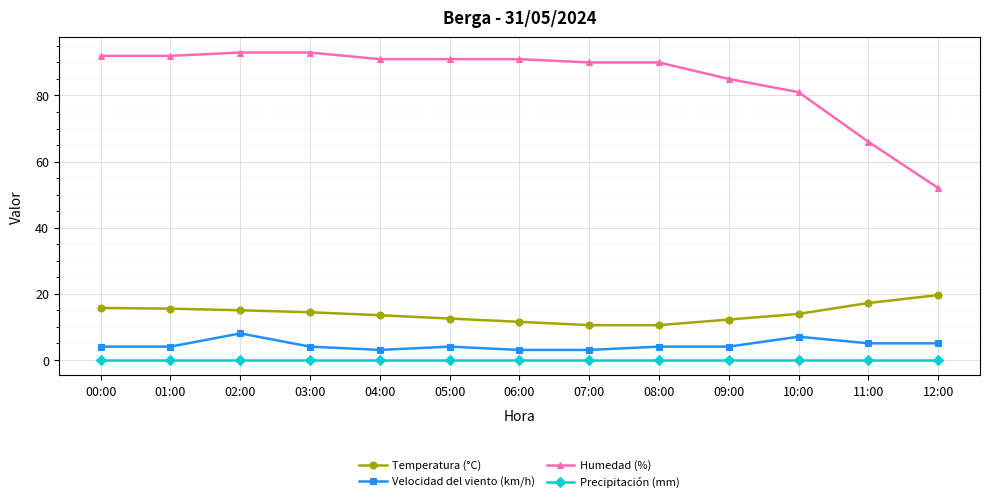

Count the number of categories in the chart.

13